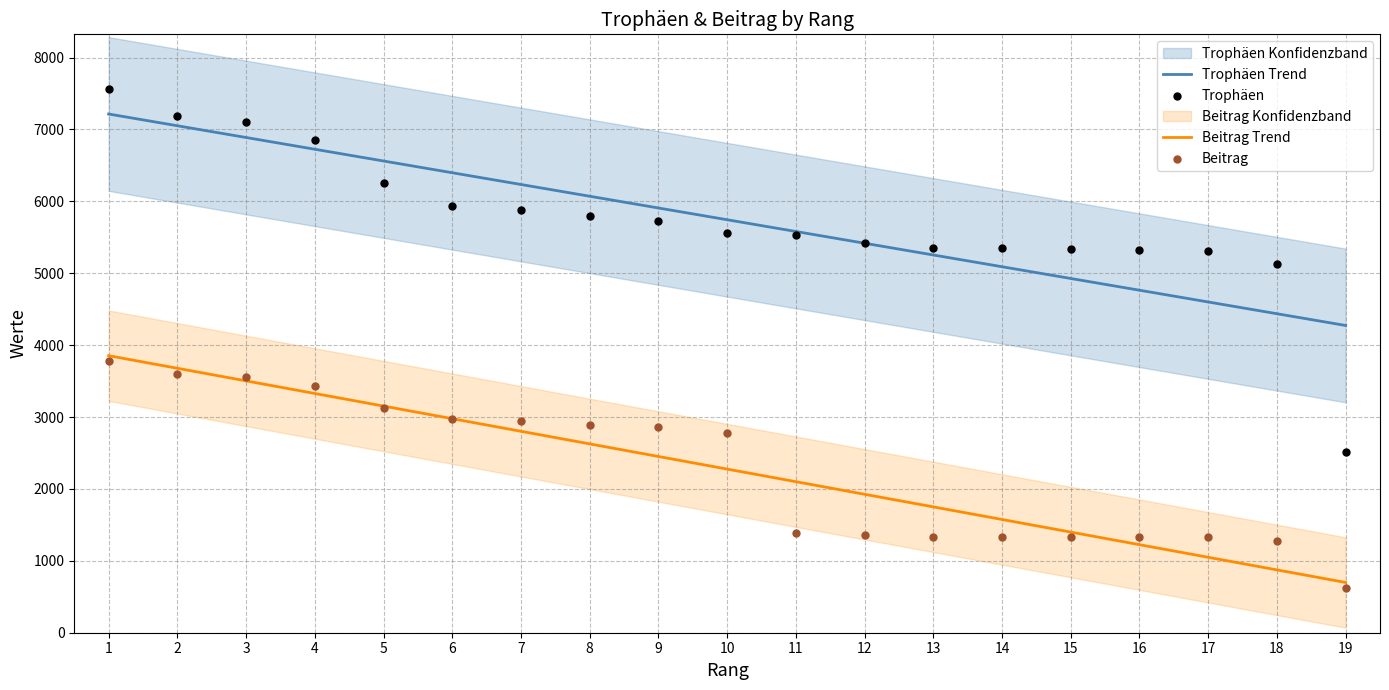

Is the value of Trophäen Trend at 18 greater than the value of Beitrag at 18?

Yes